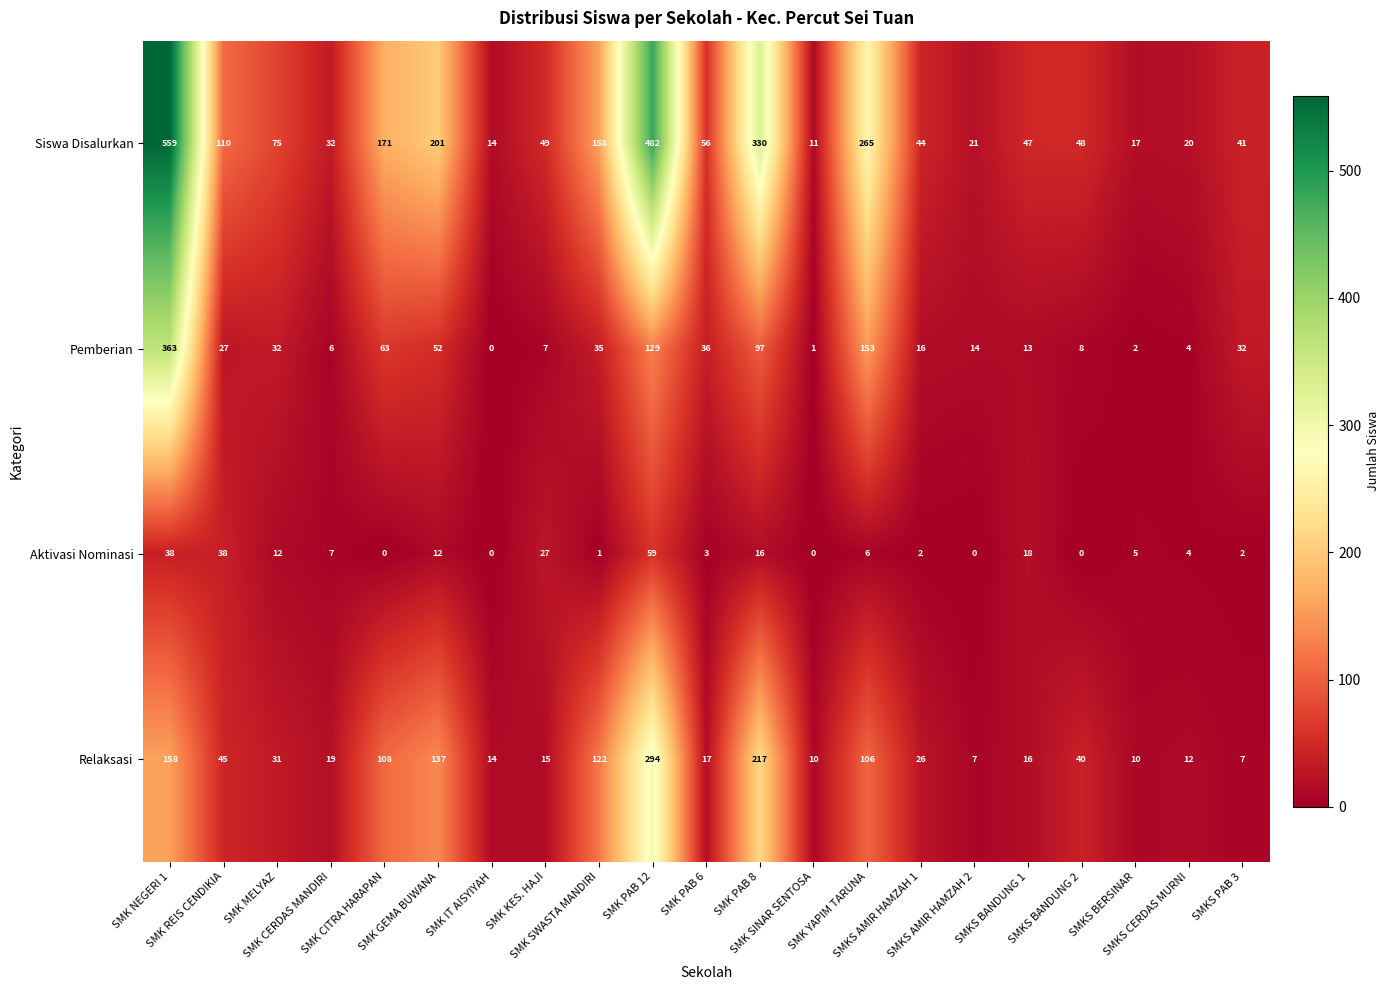

Rank the series by their maximum value, from highest to lowest.

Siswa Disalurkan, Pemberian, Relaksasi, Aktivasi Nominasi